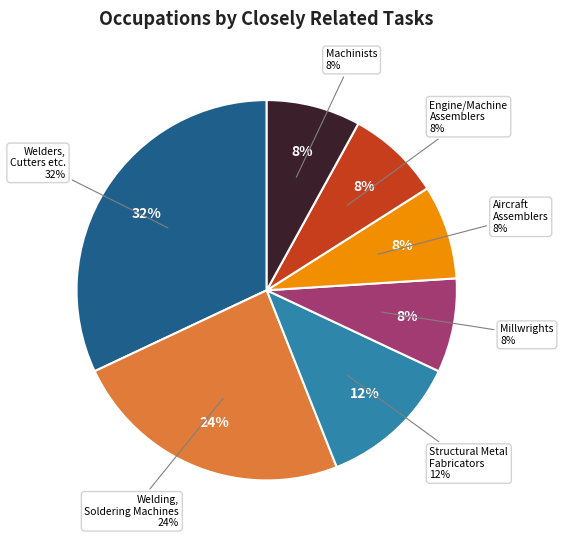

How many slices are in this pie chart?

7